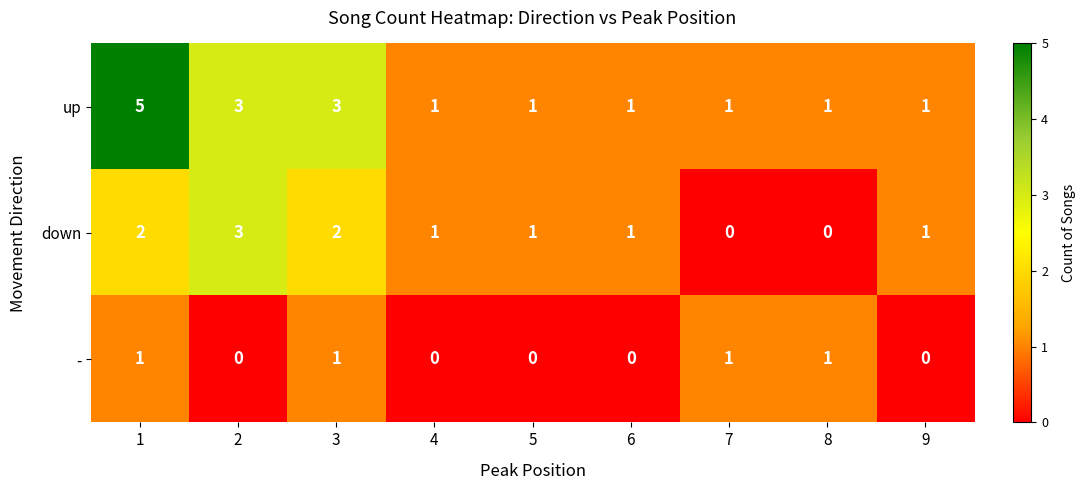

How many values in the - series exceed 0?

4